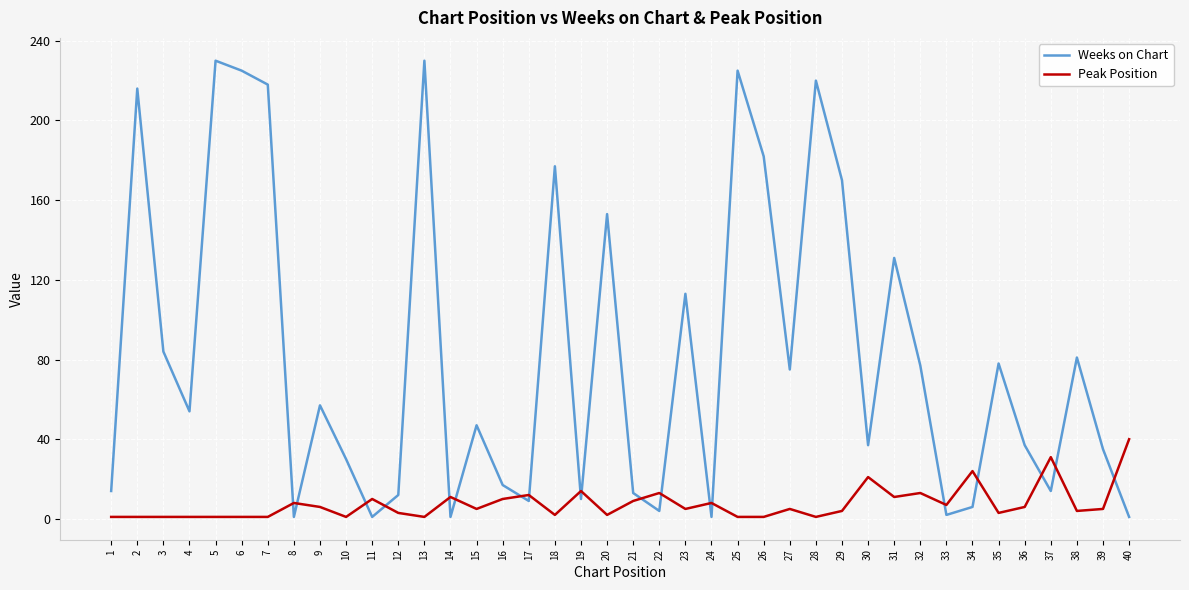

Is the value of Weeks on Chart at 36 greater than the value of Peak Position at 20?

Yes